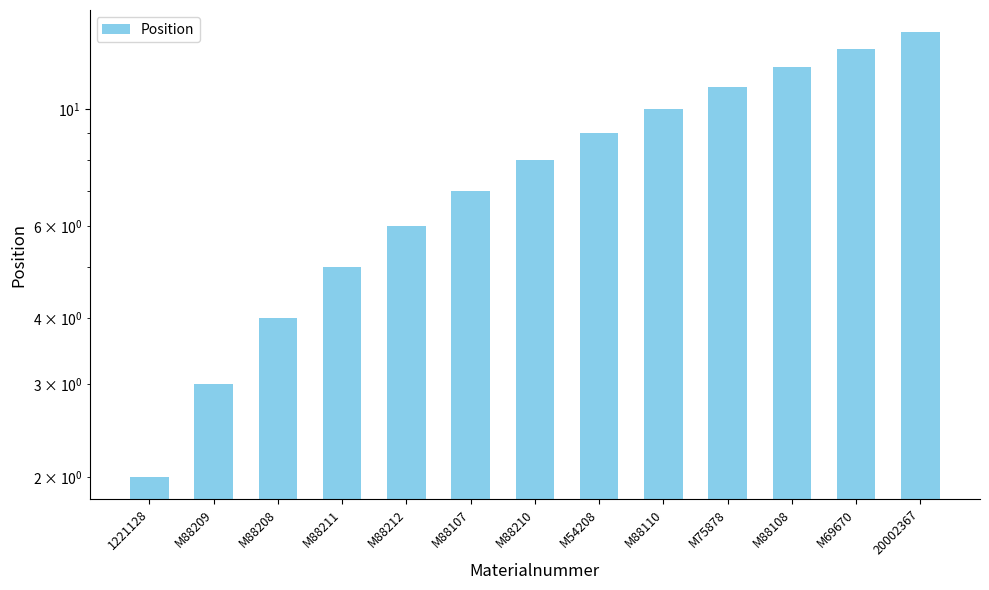

The value at M88208 is 3. True or false?

False